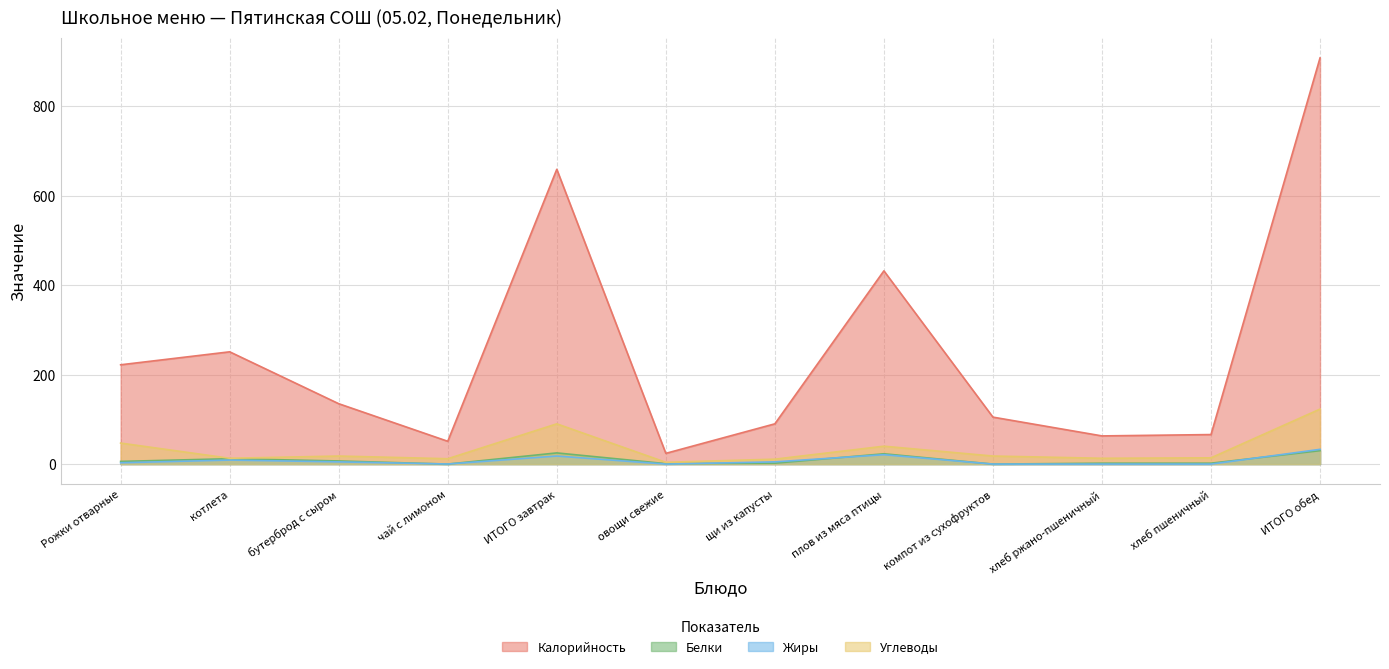

How many interior local valleys does the Углеводы series have?

4